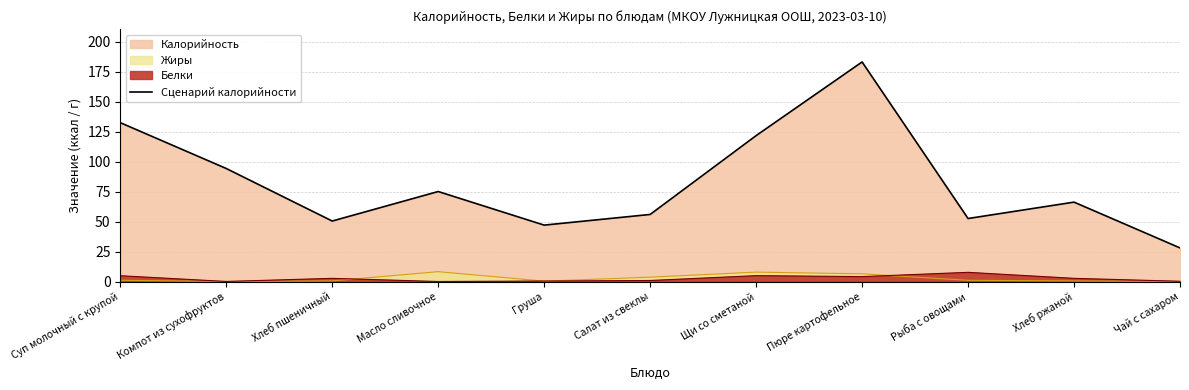

Between Масло сливочное and Компот из сухофруктов, which is larger?

Компот из сухофруктов